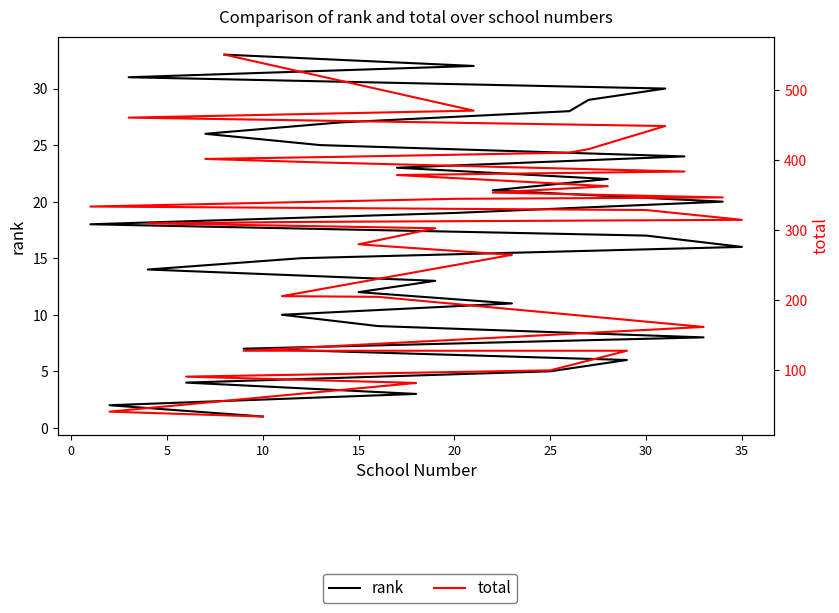

What is the difference between the second highest and second lowest values in the rank series?

30